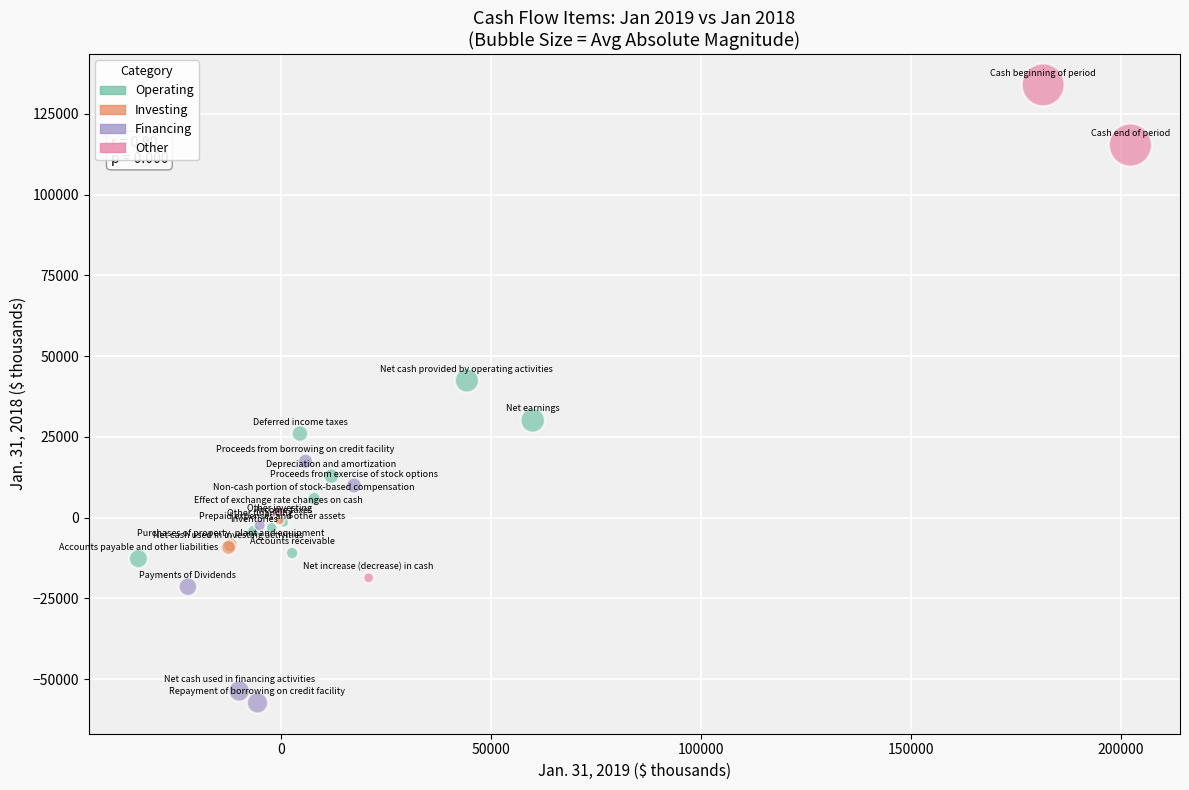

Which series has the widest spread of Y values?

Other